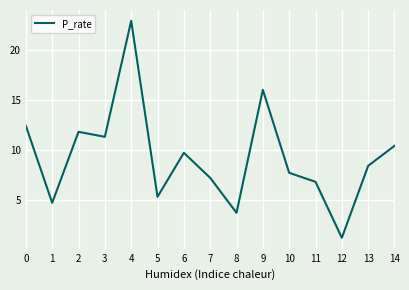

What is the difference between the values at 5 and 0?

7.1